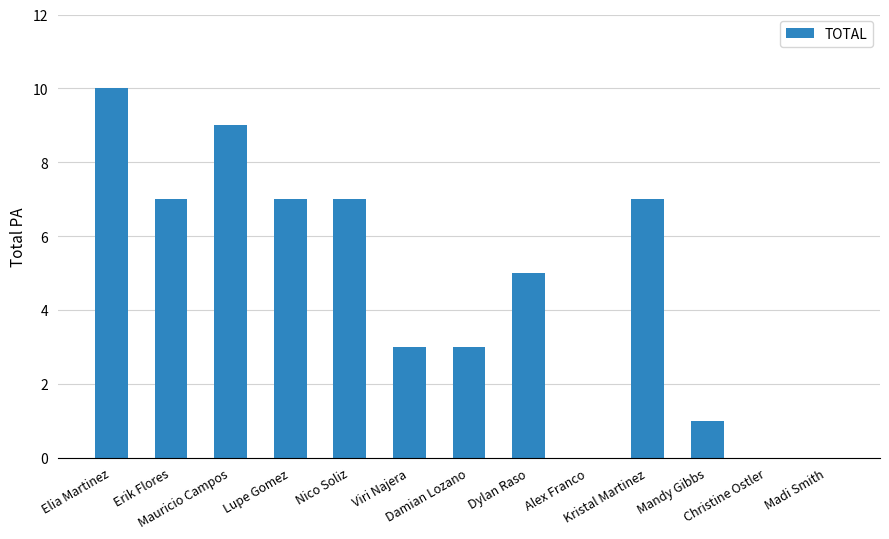

How many categories are shown in the chart?

13